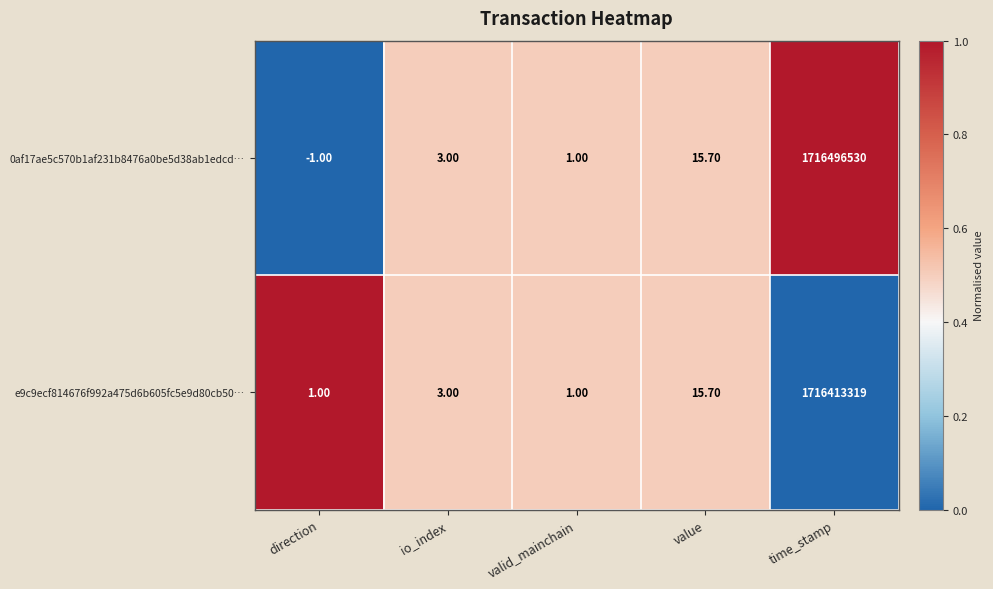

How many data points does each series have?

5